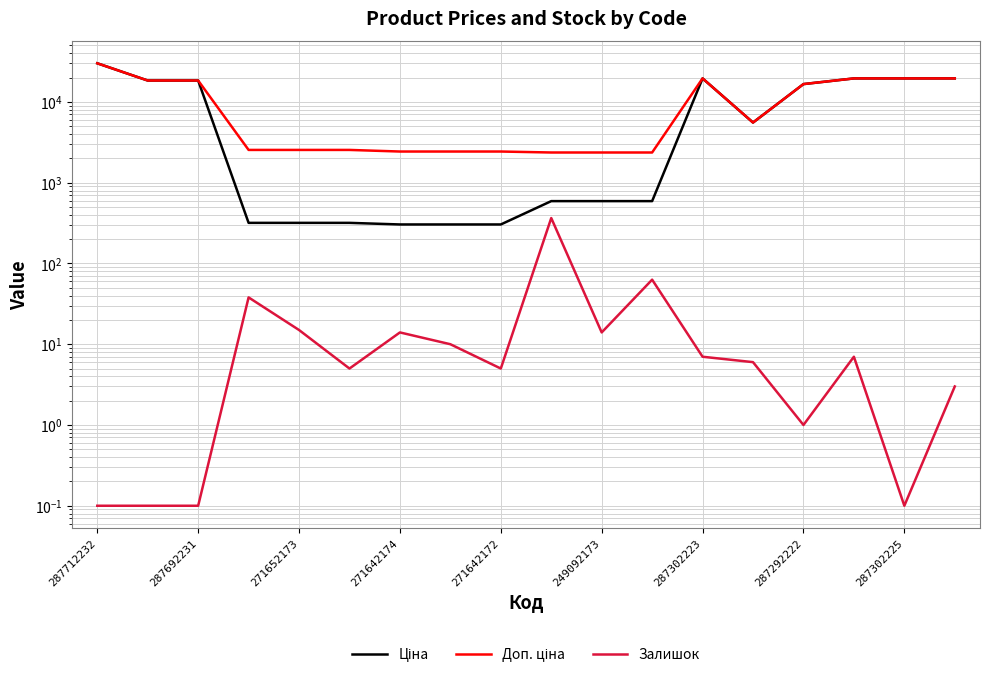

At which category is the sum across all series the highest?

287712232